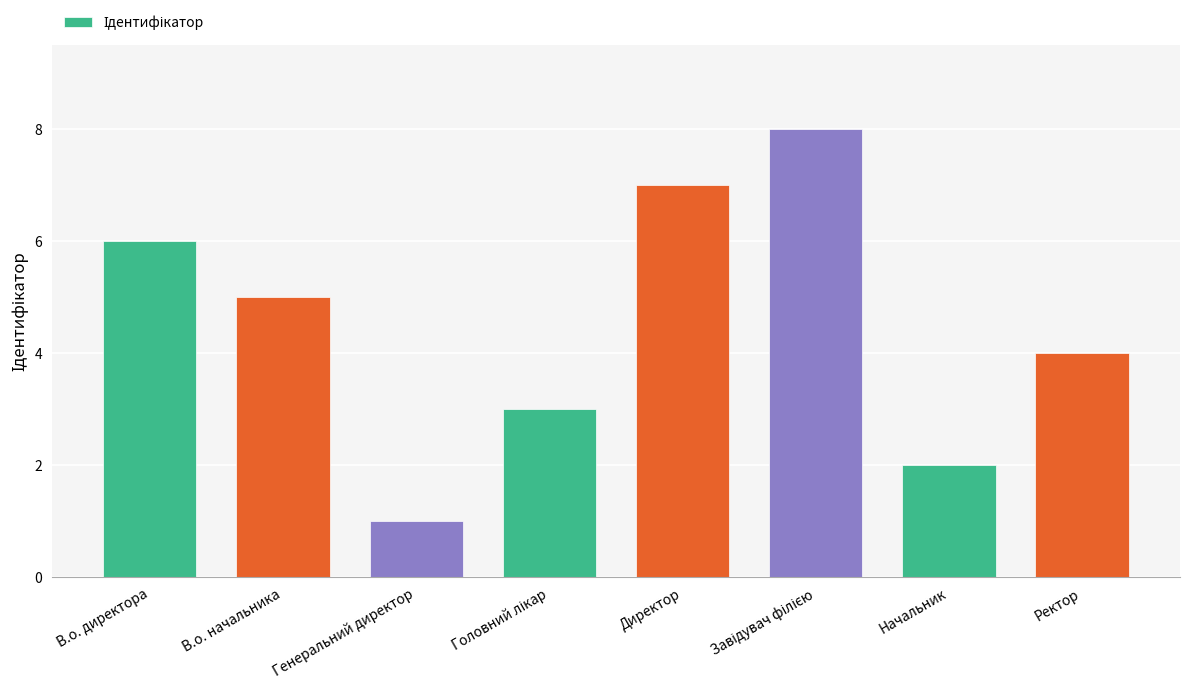

What is the maximum value shown in the chart?

8